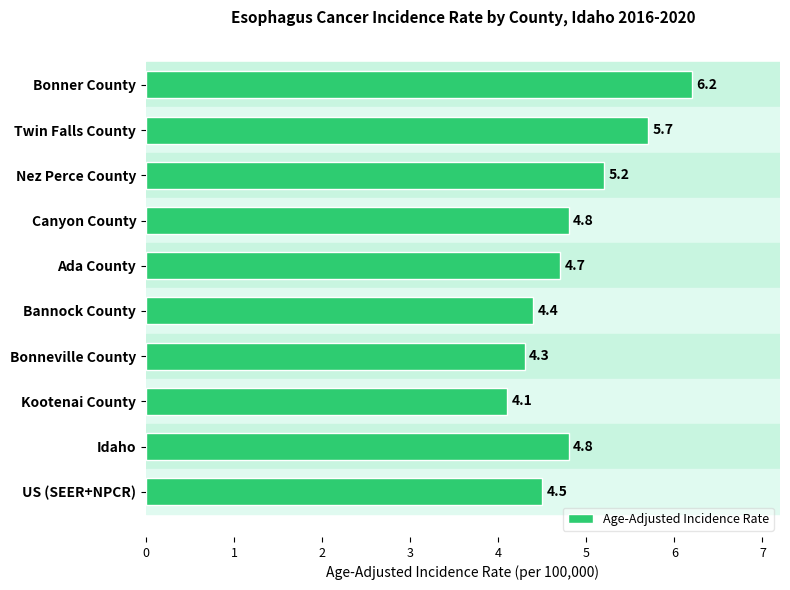

Is it true that the value at US (SEER+NPCR) is 4.5?

True